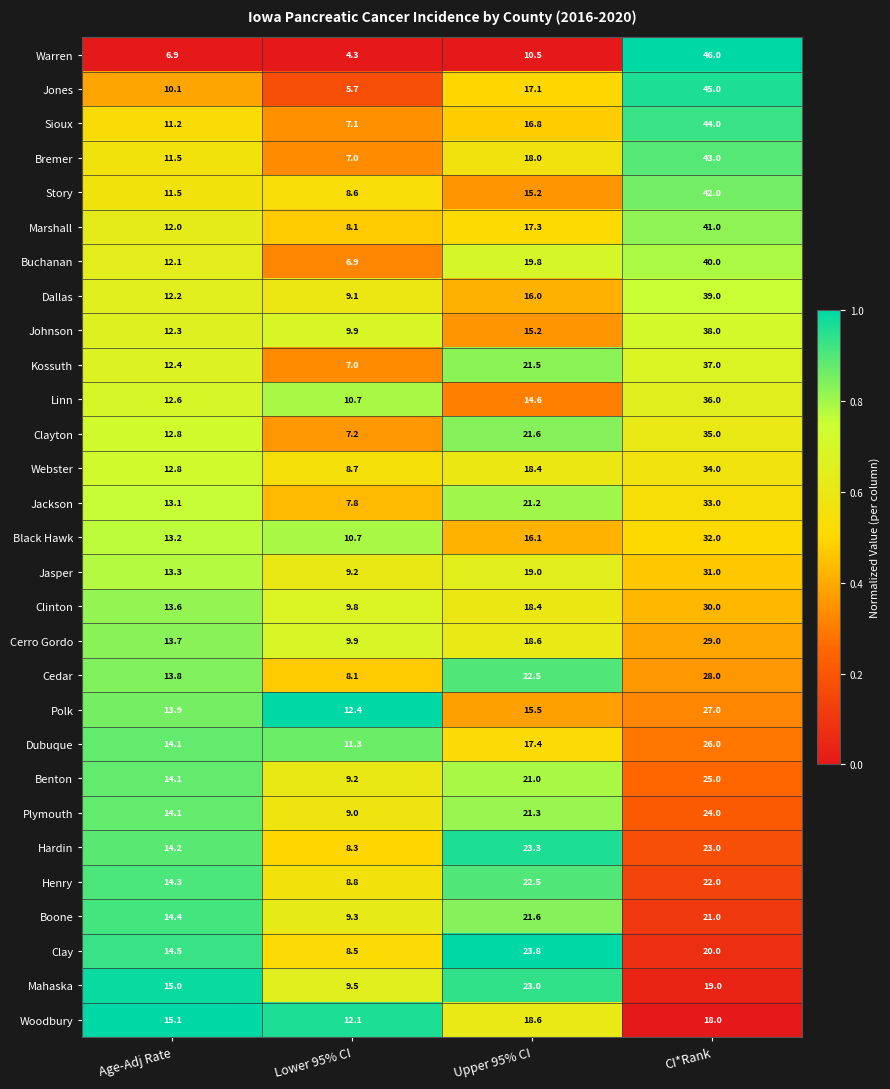

What is the total value across all series at Upper 95% CI?

545.8